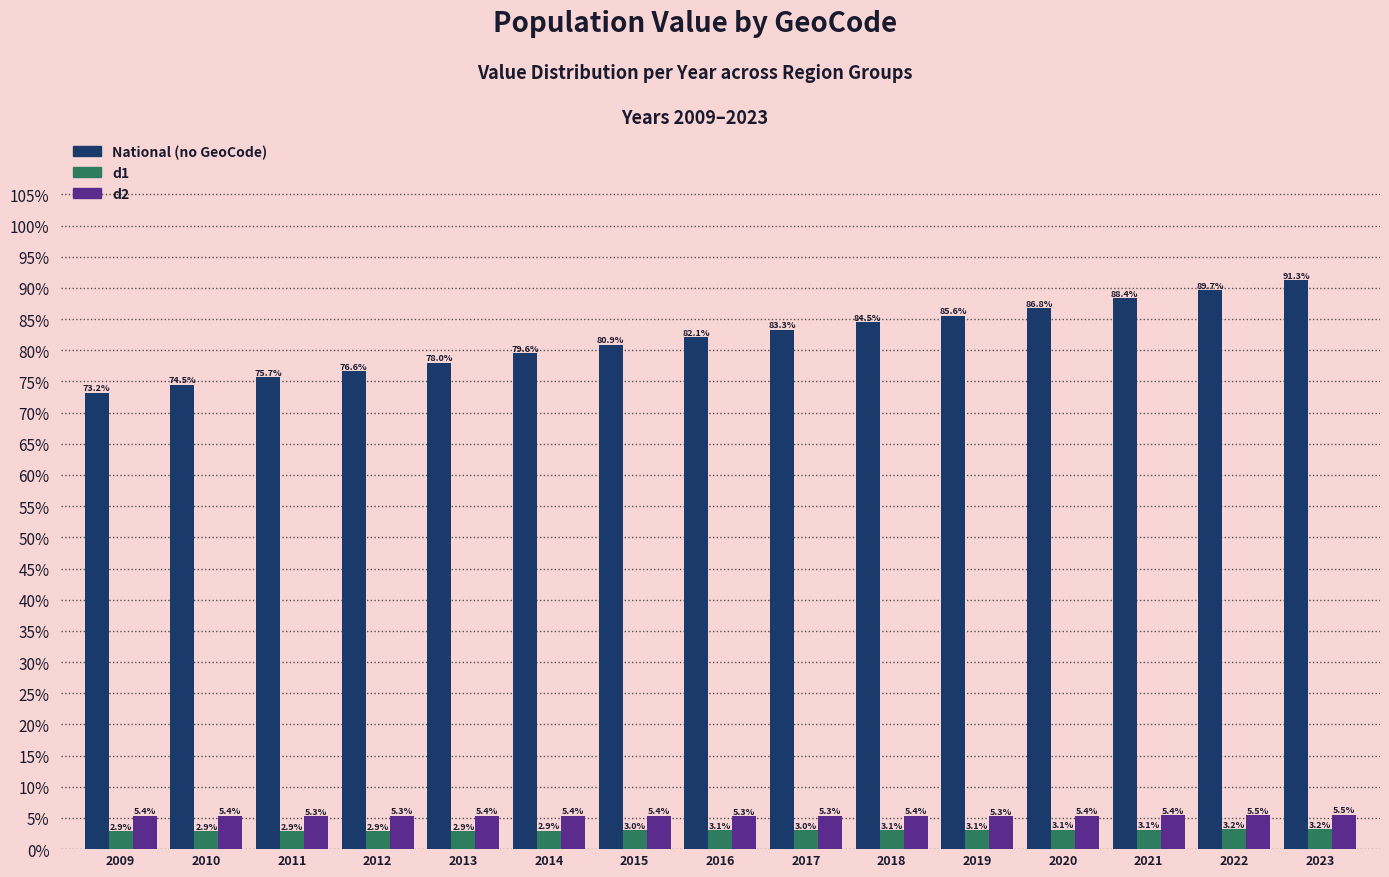

What is the difference between the highest and lowest values at 2009?

70.3